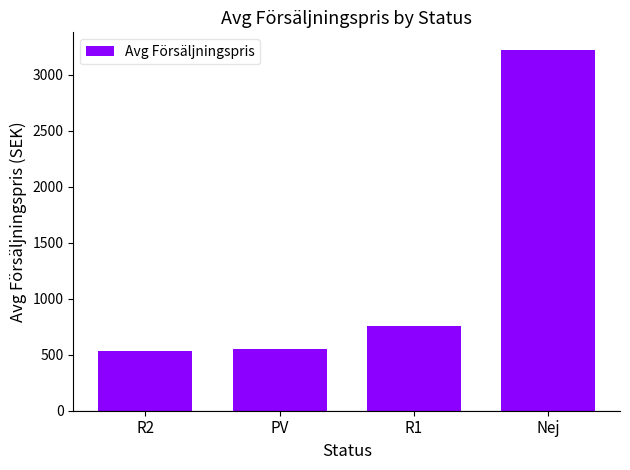

Are the bars horizontal?

No